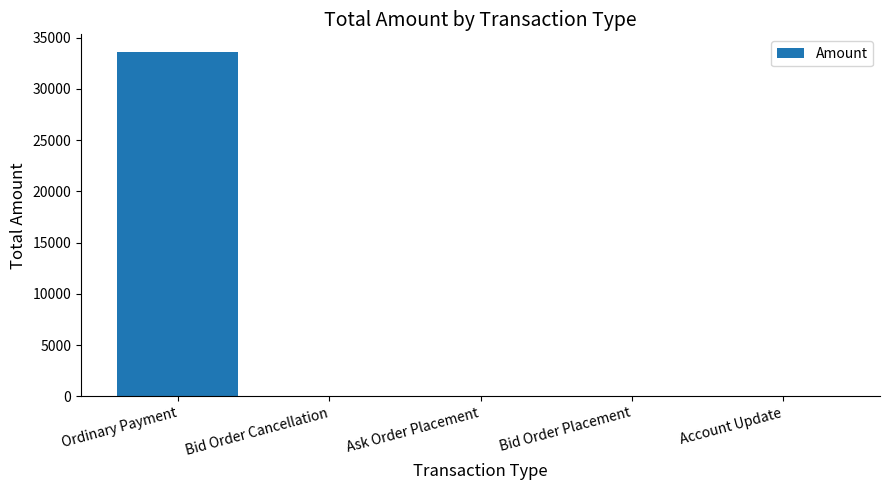

Reading left to right, what are all the values shown in this chart?

Ordinary Payment=33654.5	Bid Order Cancellation=0.0	Ask Order Placement=0.0	Bid Order Placement=0.0	Account Update=0.0